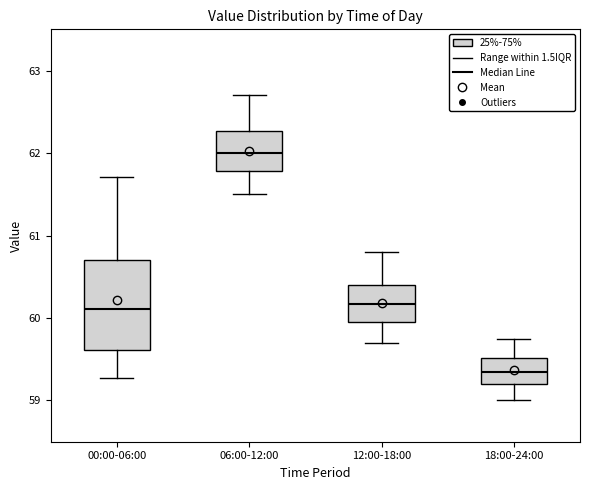

Where does the upper whisker of the box for 18:00-24:00 end on the y-axis? The values are not printed on the chart, so give them approximately, as read against the axis.

59.8